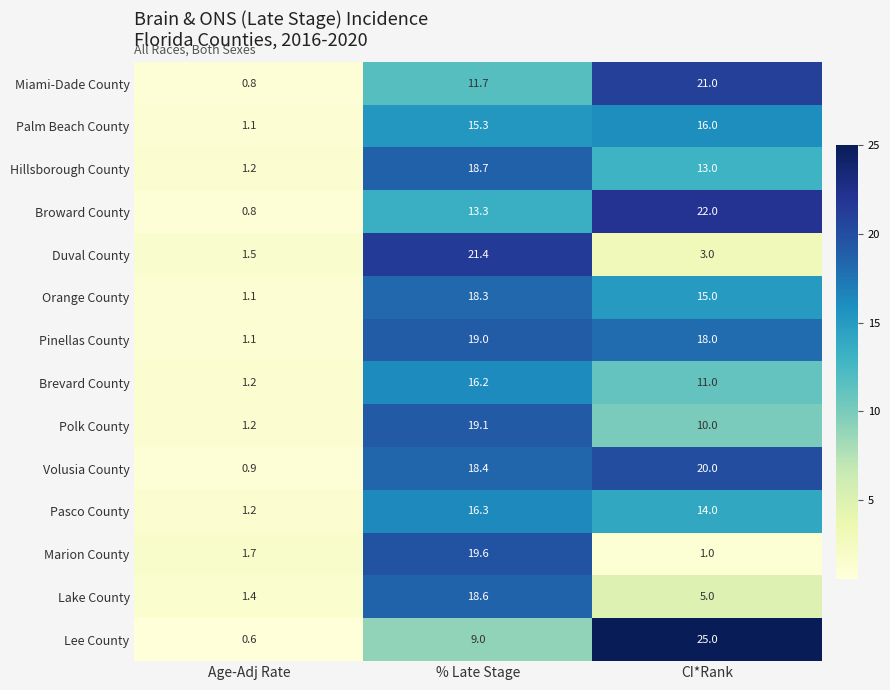

Is it true that Pasco County equals 5.5 at CI*Rank?

False